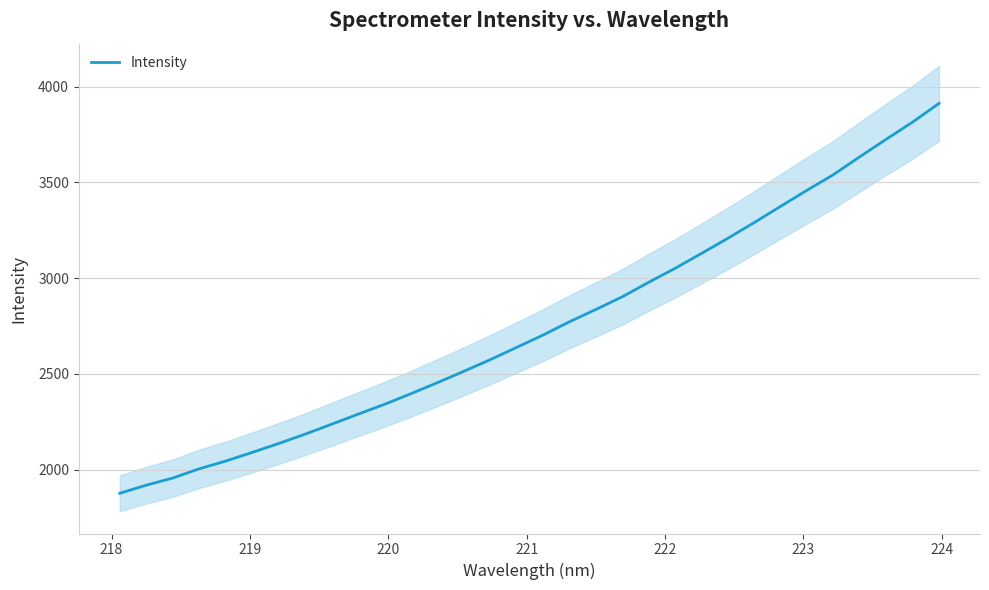

What is the lowest value of the Intensity series?

1876.0